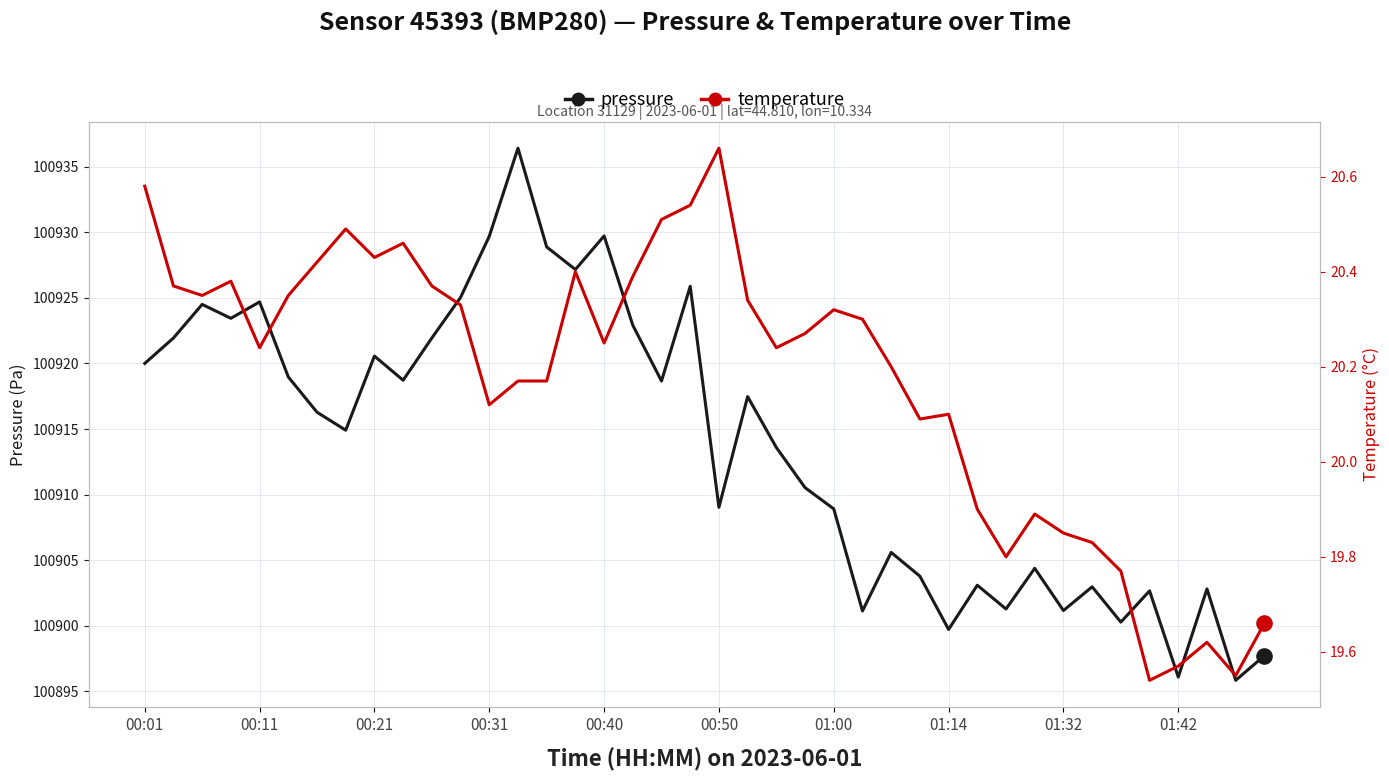

At how many categories does at least one series exceed 82423?

40